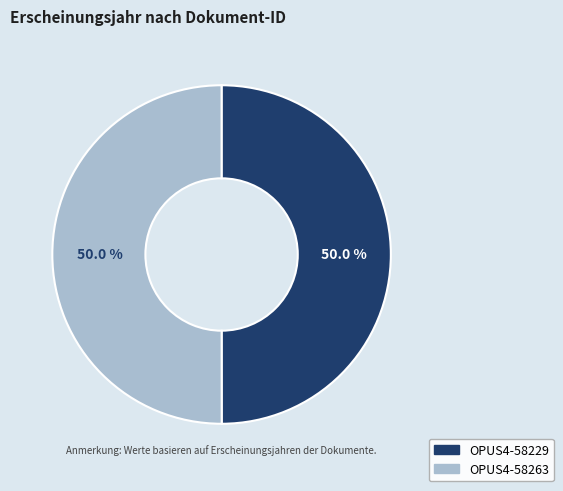

Do OPUS4-58229 and OPUS4-58263 together represent more than half of the pie?

Yes